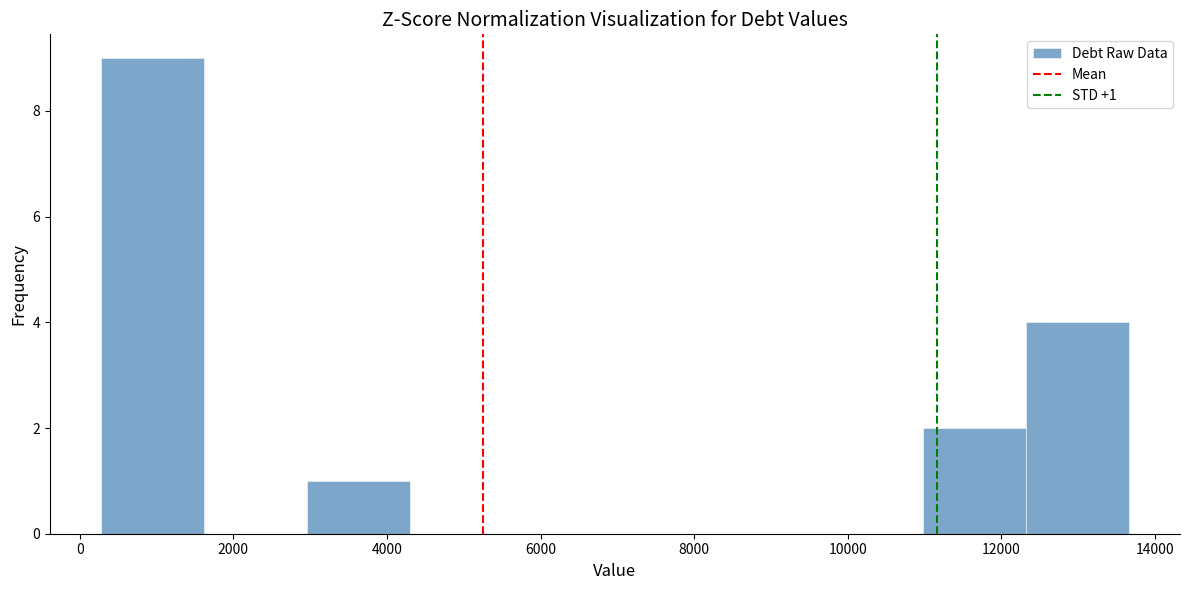

Which range on the x-axis has the tallest bar?

200 to 1600